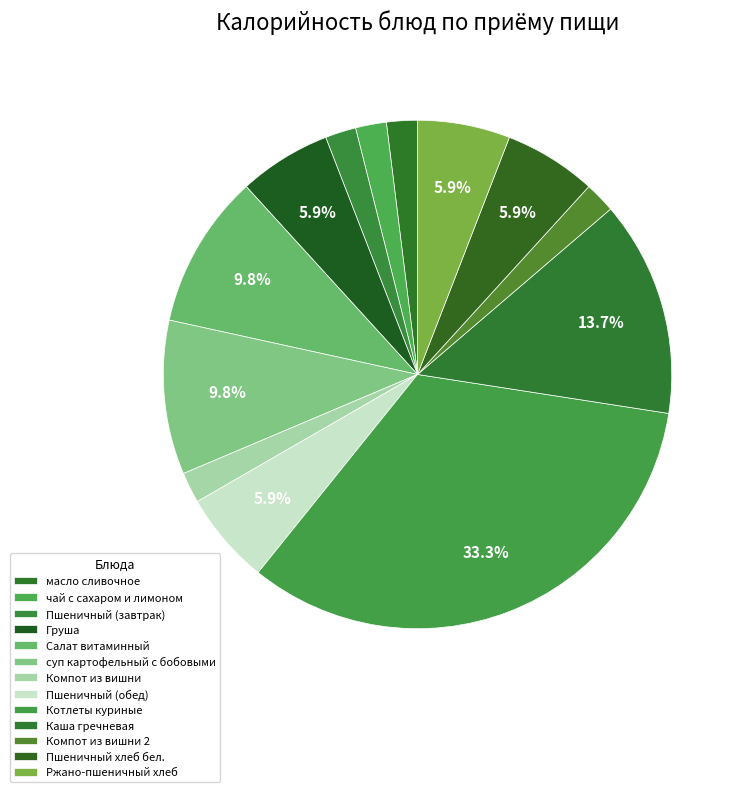

Combined, what portion of the pie is Каша гречневая and Пшеничный (обед)?

19.6%